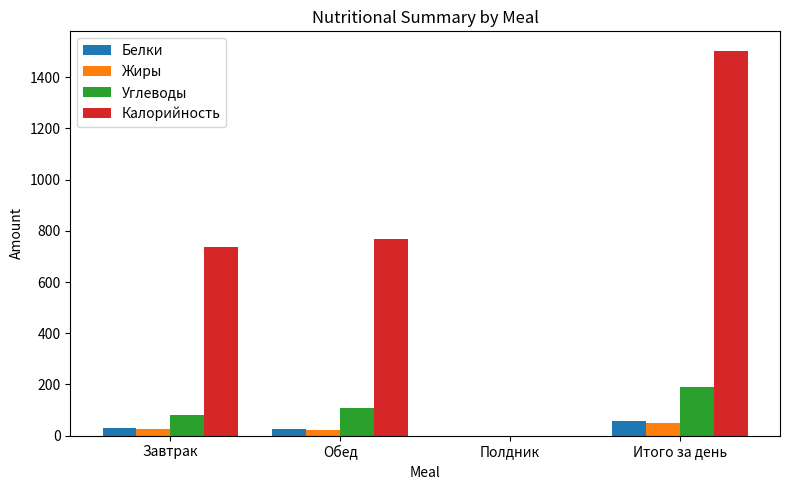

At which category is the sum across all series the highest?

Итого за день